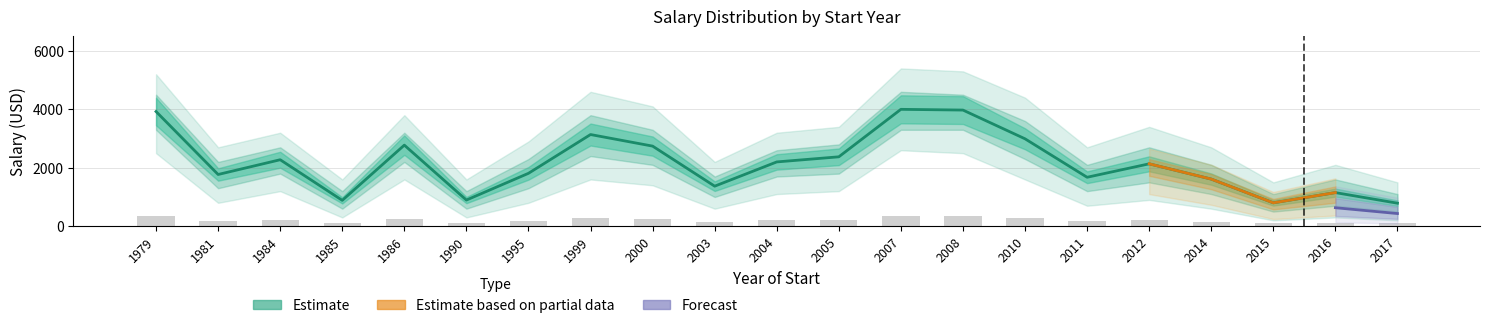

Is the value of Sobresueldo at 2007 greater than the value of Salario_upper1 at 1999?

No